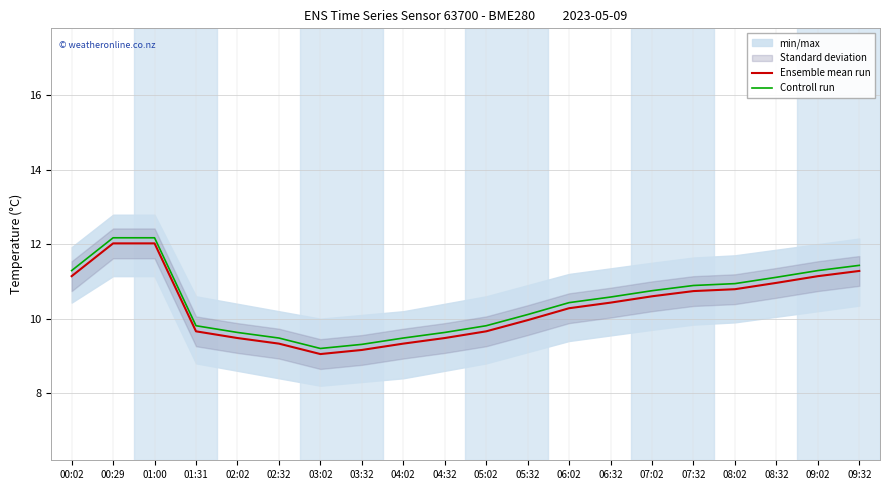

The value of Ensemble mean run at 00:02 is 4.5. True or false?

False